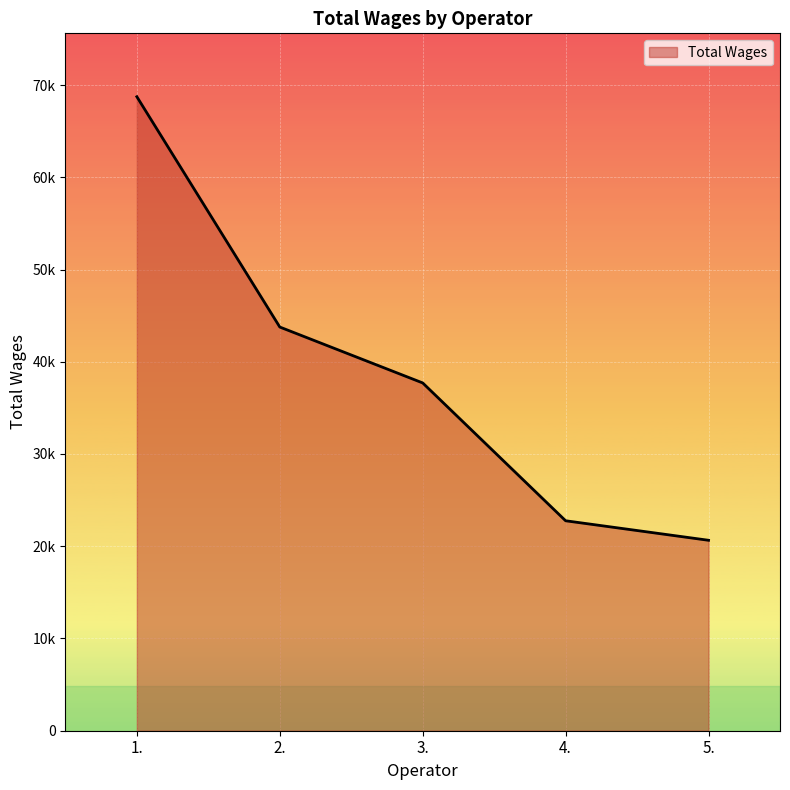

Does the chart display data point markers on the line(s)?

No